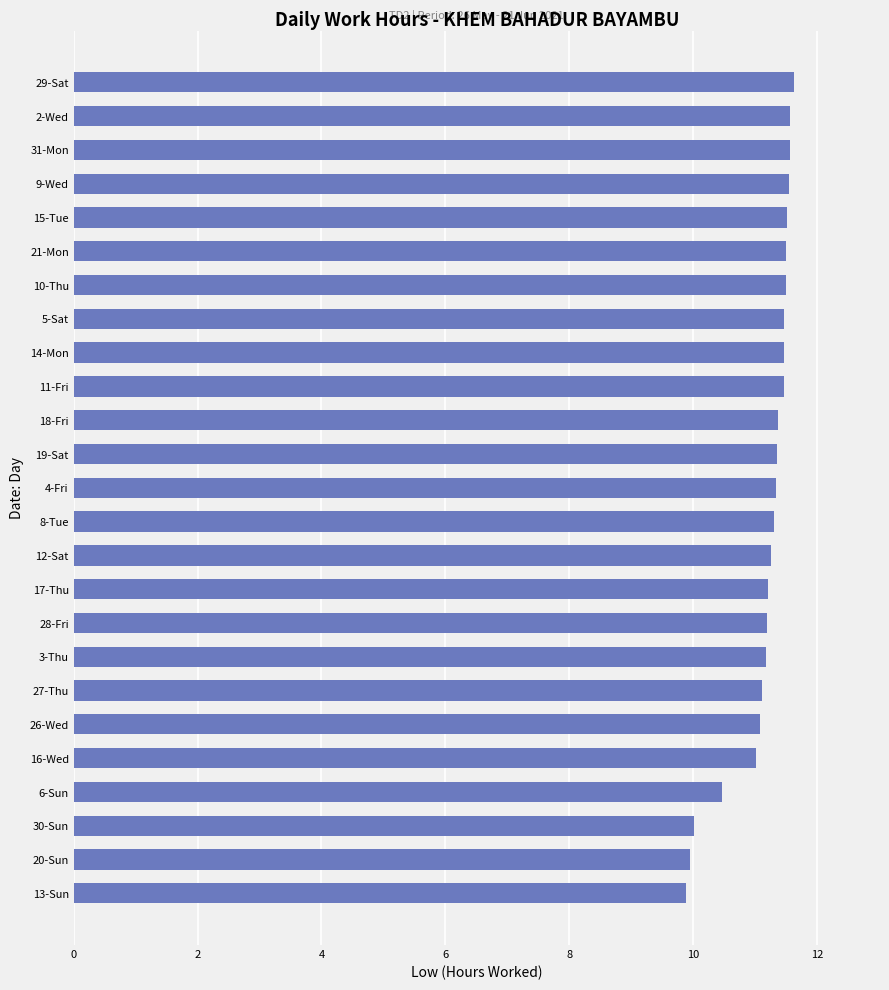

The value at 28-Fri is 5.7. True or false?

False